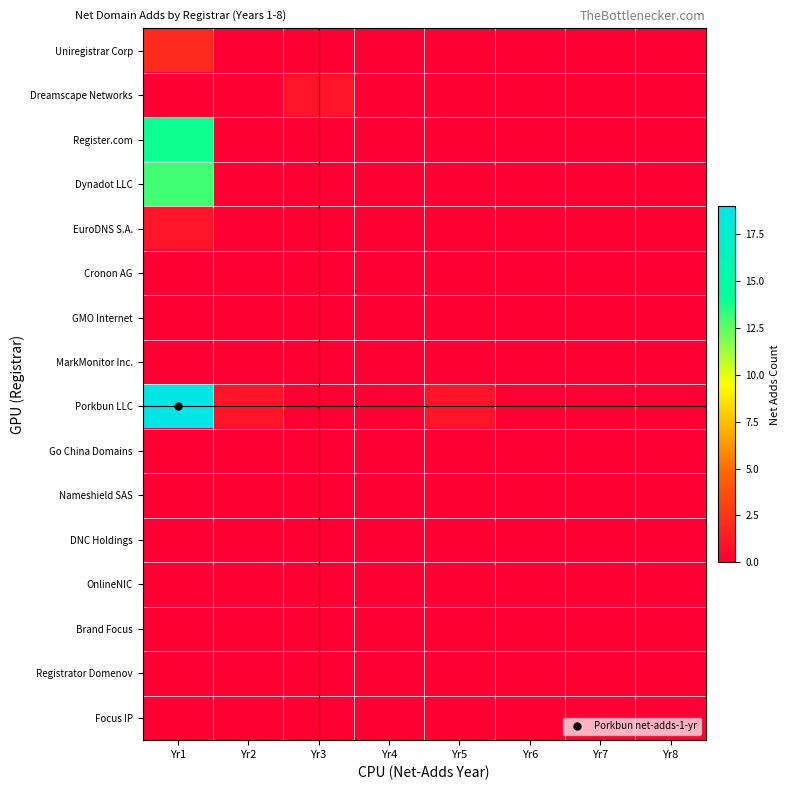

Reading right to left, extract all data points from this chart.

Uniregistrar Corp: Yr8=0	Yr7=0	Yr6=0	Yr5=0	Yr4=0	Yr3=0	Yr2=0	Yr1=2
Dreamscape Networks: Yr8=0	Yr7=0	Yr6=0	Yr5=0	Yr4=0	Yr3=1	Yr2=0	Yr1=0
Register.com: Yr8=0	Yr7=0	Yr6=0	Yr5=0	Yr4=0	Yr3=0	Yr2=0	Yr1=14
Dynadot LLC: Yr8=0	Yr7=0	Yr6=0	Yr5=0	Yr4=0	Yr3=0	Yr2=0	Yr1=13
EuroDNS S.A.: Yr8=0	Yr7=0	Yr6=0	Yr5=0	Yr4=0	Yr3=0	Yr2=0	Yr1=1
Cronon AG: Yr8=0	Yr7=0	Yr6=0	Yr5=0	Yr4=0	Yr3=0	Yr2=0	Yr1=0
GMO Internet: Yr8=0	Yr7=0	Yr6=0	Yr5=0	Yr4=0	Yr3=0	Yr2=0	Yr1=0
MarkMonitor Inc.: Yr8=0	Yr7=0	Yr6=0	Yr5=0	Yr4=0	Yr3=0	Yr2=0	Yr1=0
Porkbun LLC: Yr8=0	Yr7=0	Yr6=0	Yr5=1	Yr4=0	Yr3=0	Yr2=1	Yr1=19
Go China Domains: Yr8=0	Yr7=0	Yr6=0	Yr5=0	Yr4=0	Yr3=0	Yr2=0	Yr1=0
Nameshield SAS: Yr8=0	Yr7=0	Yr6=0	Yr5=0	Yr4=0	Yr3=0	Yr2=0	Yr1=0
DNC Holdings: Yr8=0	Yr7=0	Yr6=0	Yr5=0	Yr4=0	Yr3=0	Yr2=0	Yr1=0
OnlineNIC: Yr8=0	Yr7=0	Yr6=0	Yr5=0	Yr4=0	Yr3=0	Yr2=0	Yr1=0
Brand Focus: Yr8=0	Yr7=0	Yr6=0	Yr5=0	Yr4=0	Yr3=0	Yr2=0	Yr1=0
Registrator Domenov: Yr8=0	Yr7=0	Yr6=0	Yr5=0	Yr4=0	Yr3=0	Yr2=0	Yr1=0
Focus IP: Yr8=0	Yr7=0	Yr6=0	Yr5=0	Yr4=0	Yr3=0	Yr2=0	Yr1=0